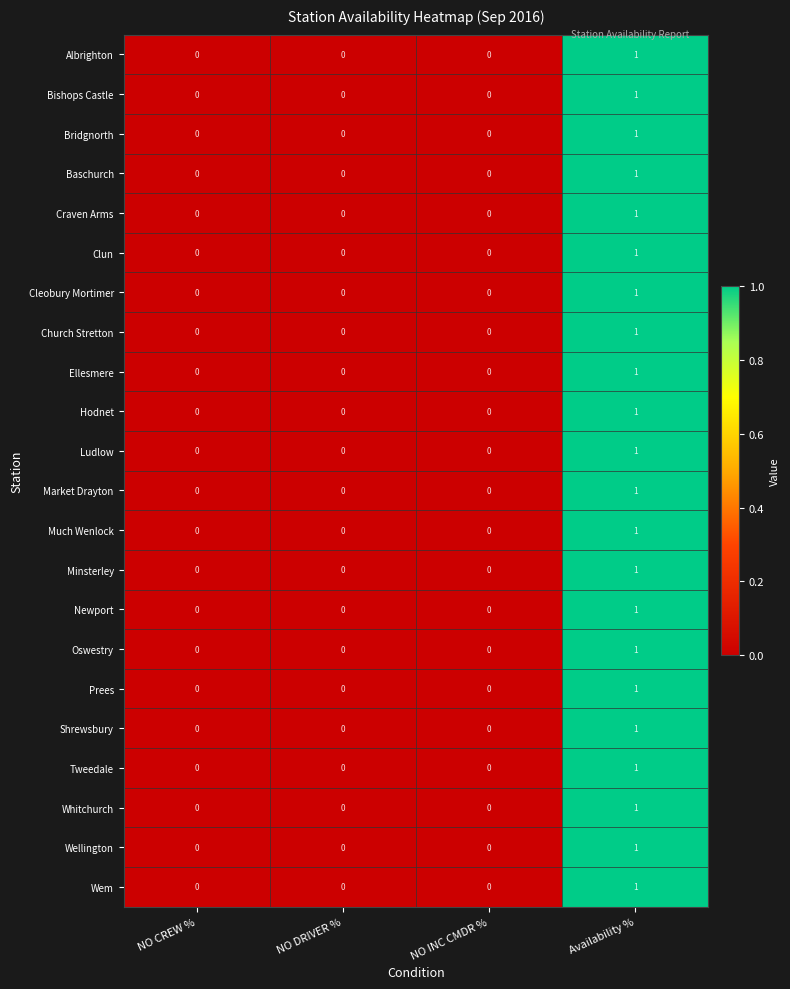

Is it true that Clun equals 0 at NO DRIVER %?

True